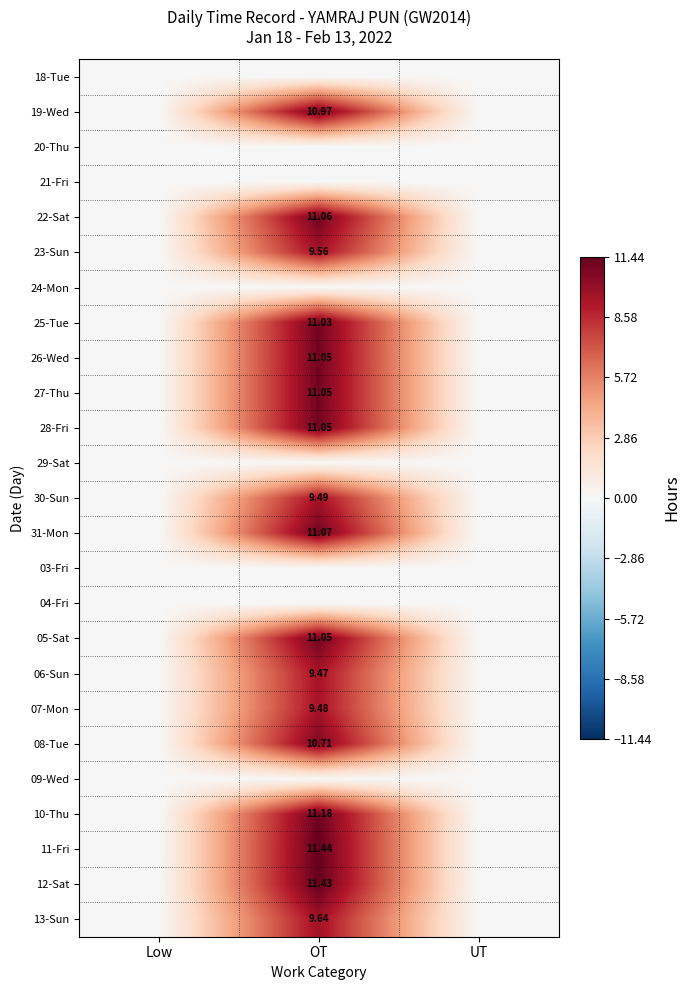

Read the 22-Sat value at OT.

11.1